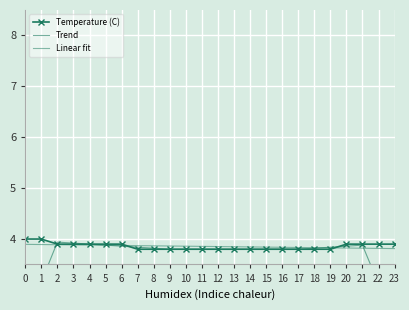

Which category has the lowest value across all series?

23